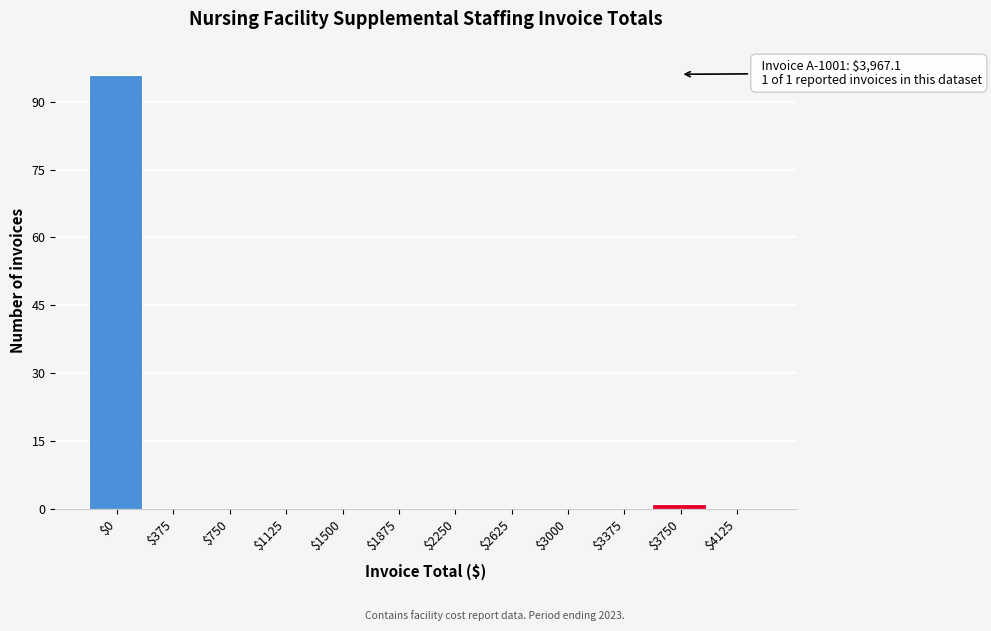

The value at $1125 is 0. True or false?

True